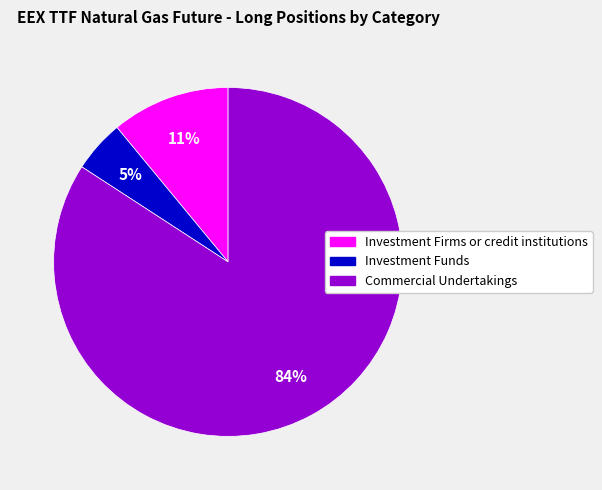

To the nearest percent, what portion does Investment Firms or credit institutions represent?

11%